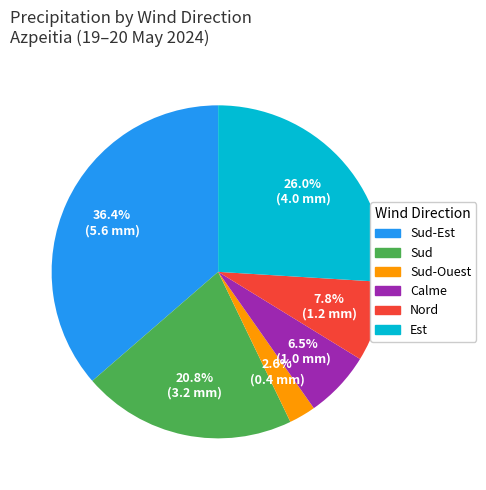

Does any single category account for the majority?

No